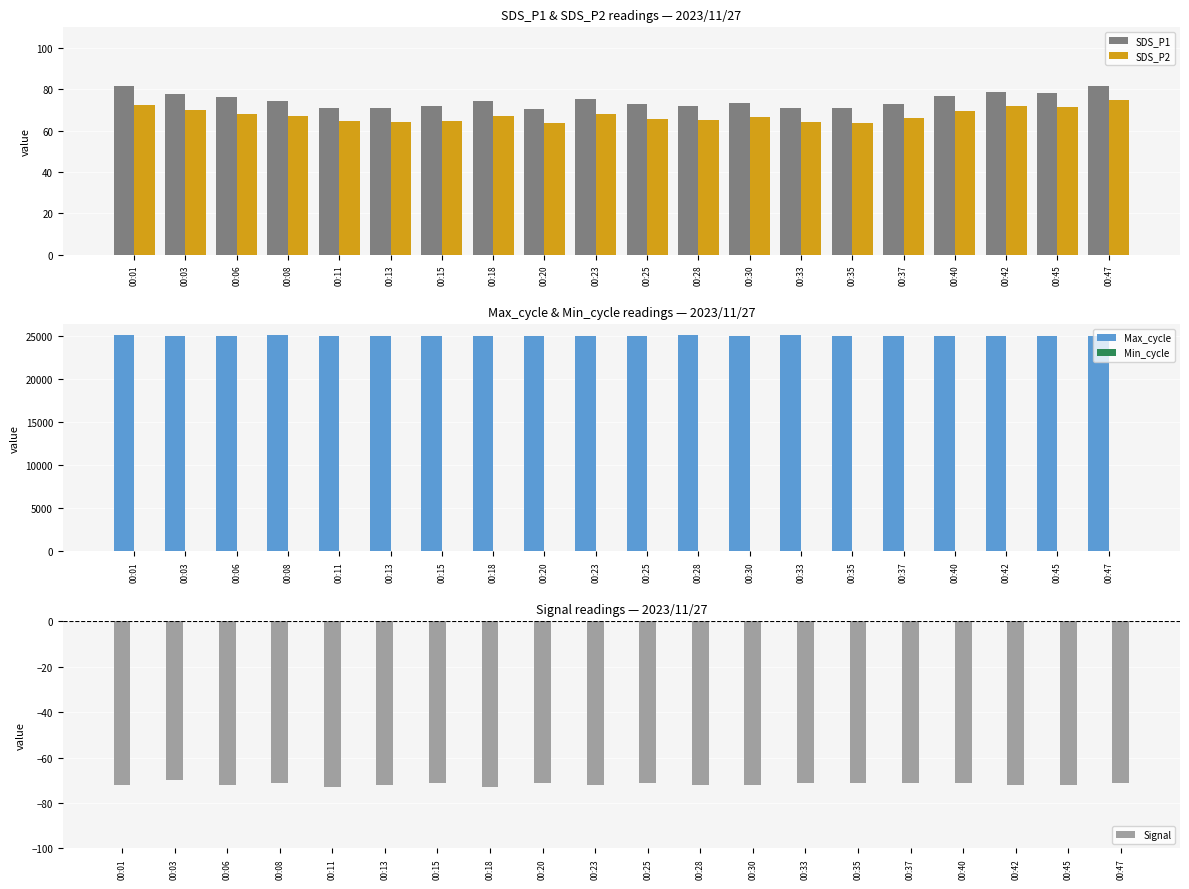

What is the value of the SDS_P1 bar at the 15th from the left?

71.0